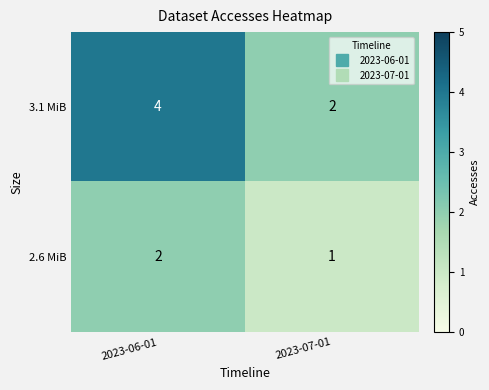

What is the maximum value shown in the chart?

4